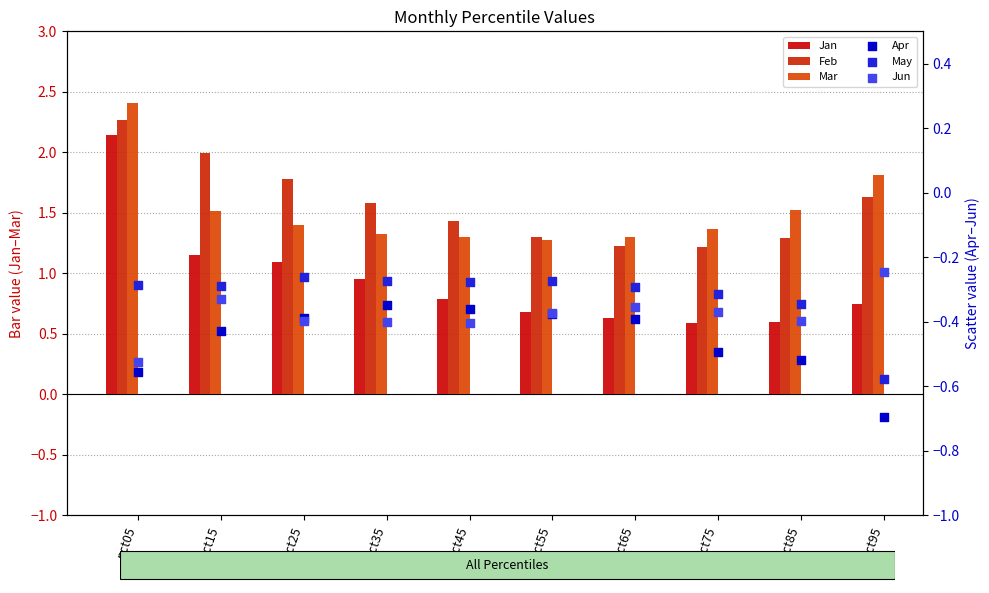

Which series has the largest total across all categories?

Feb